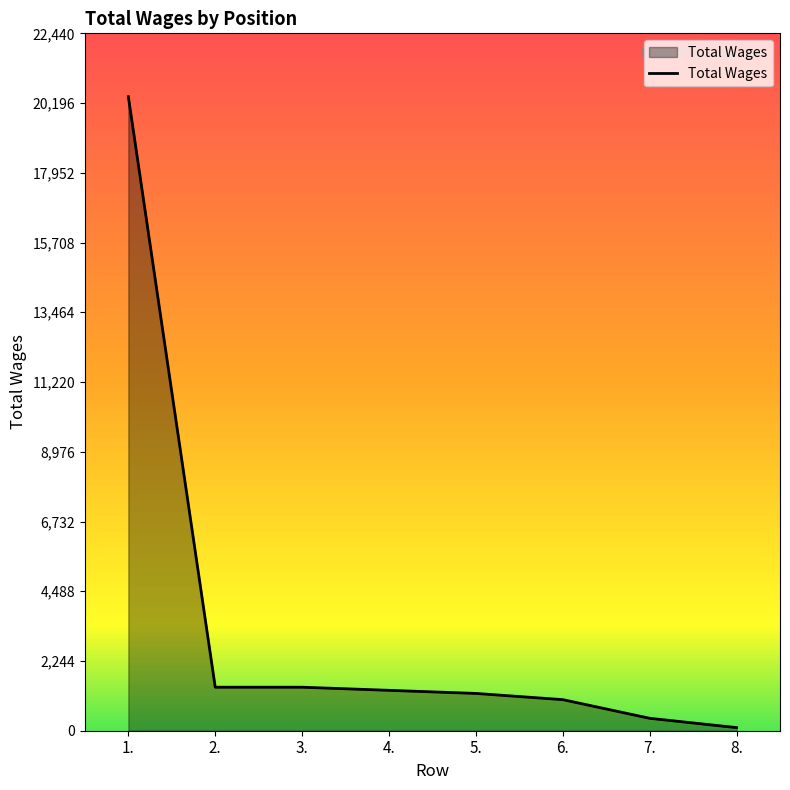

What is the maximum value shown in the chart?

20400